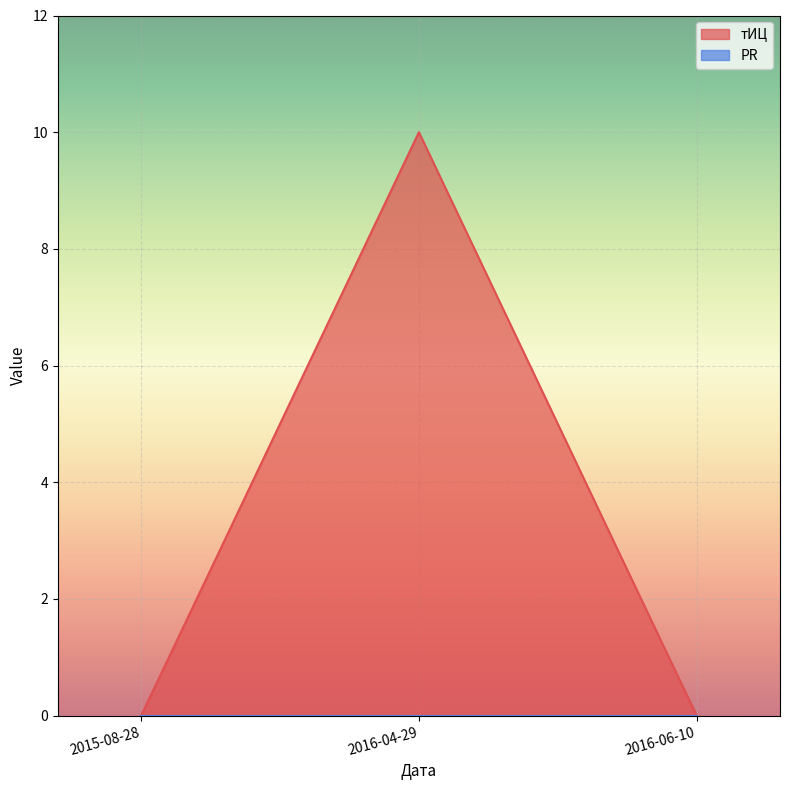

Rank the categories by value from lowest to highest.

2015-08-28, 2016-06-10, 2016-04-29